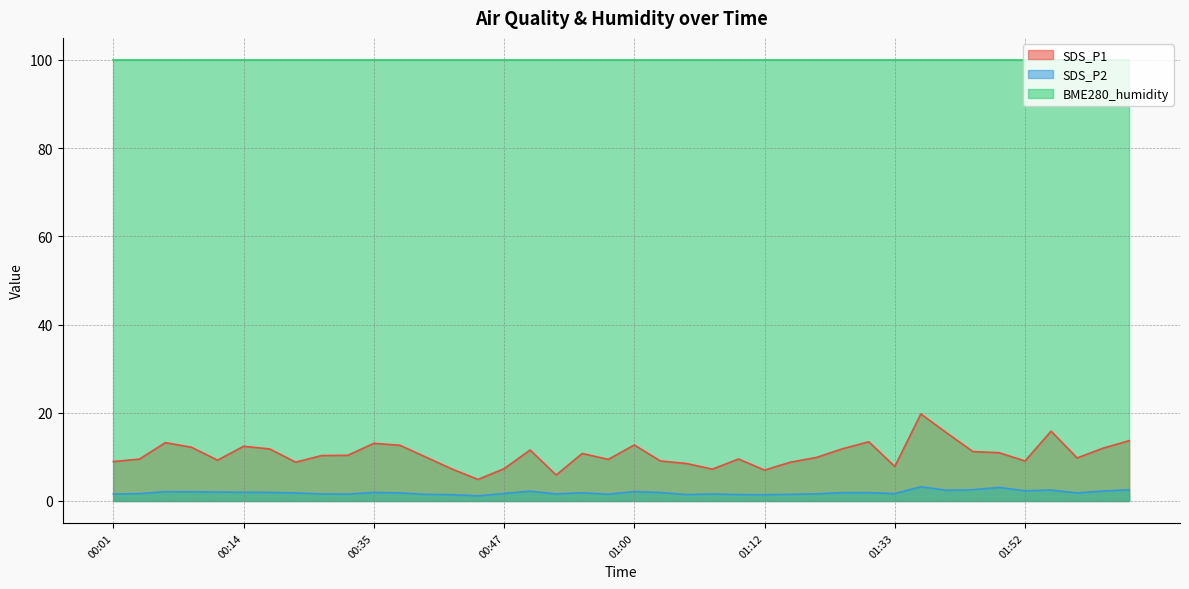

List the series in order of their peak value, lowest first.

SDS_P2, SDS_P1, BME280_humidity